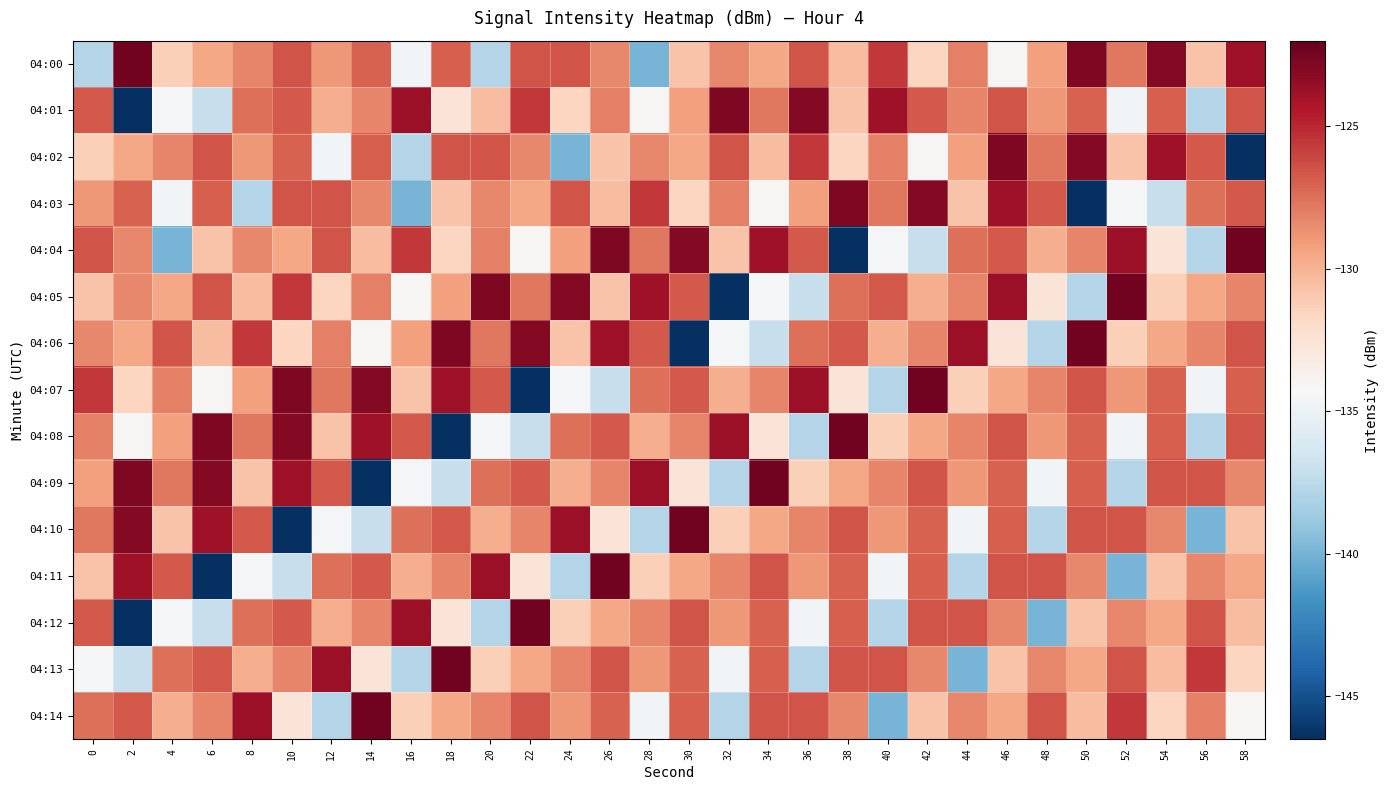

List the series in order of their peak value, lowest first.

04:01, 04:02, 04:03, 04:00, 04:04, 04:05, 04:06, 04:07, 04:08, 04:09, 04:10, 04:11, 04:12, 04:13, 04:14